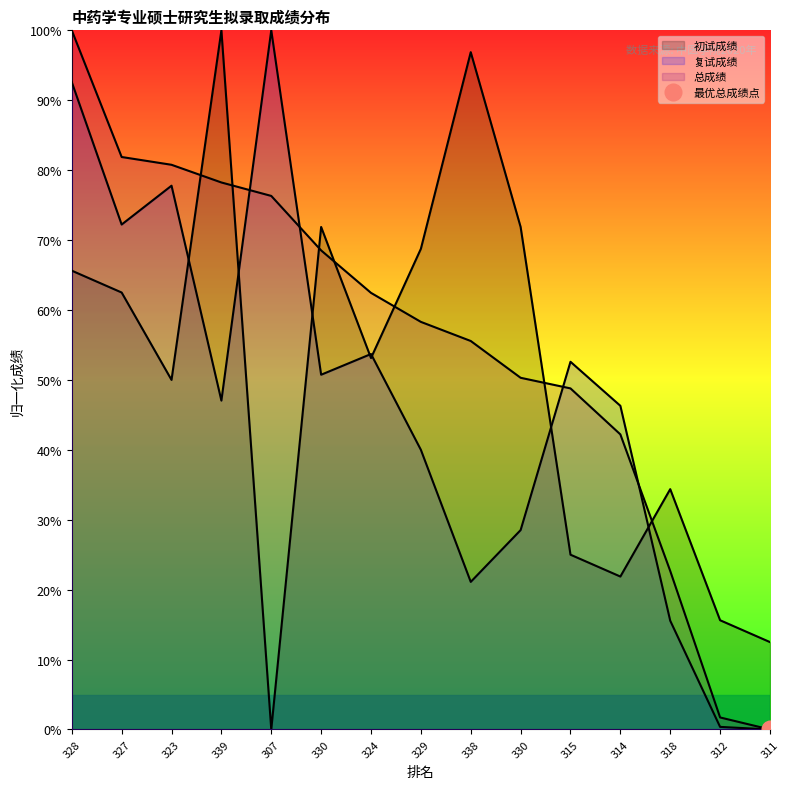

Which series has the widest spread of values?

初试成绩